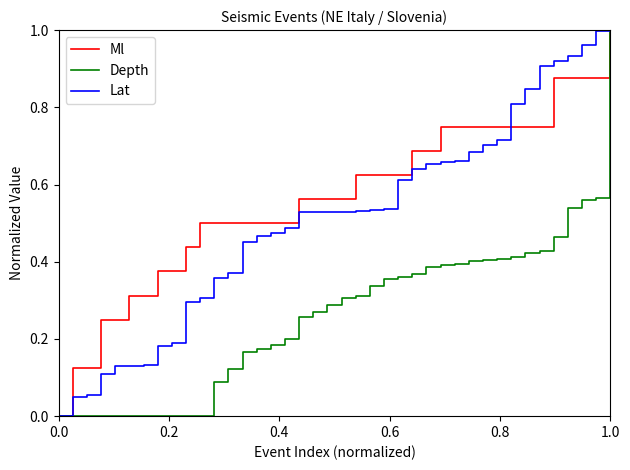

List the series in order of their overall mean, highest first.

Ml, Lat, Depth